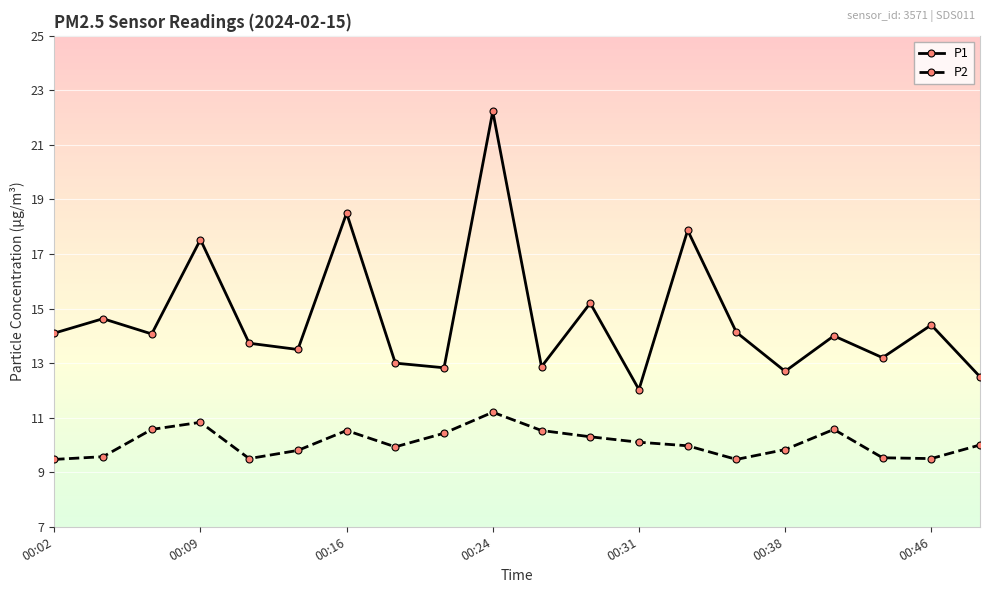

Which series has the largest total across all categories?

P1